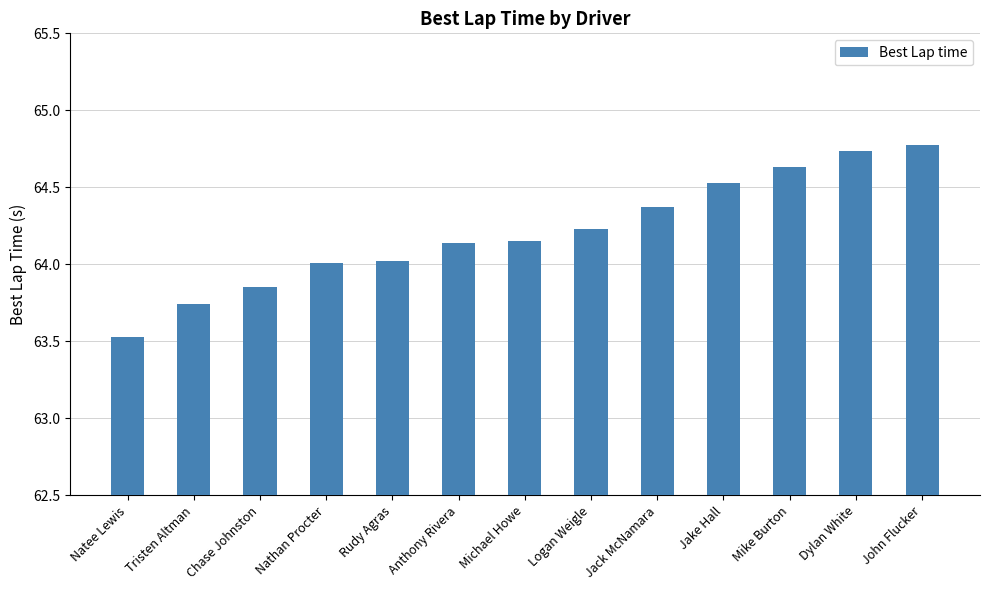

What is the change in value from Rudy Agras to Jack McNamara?

+0.4